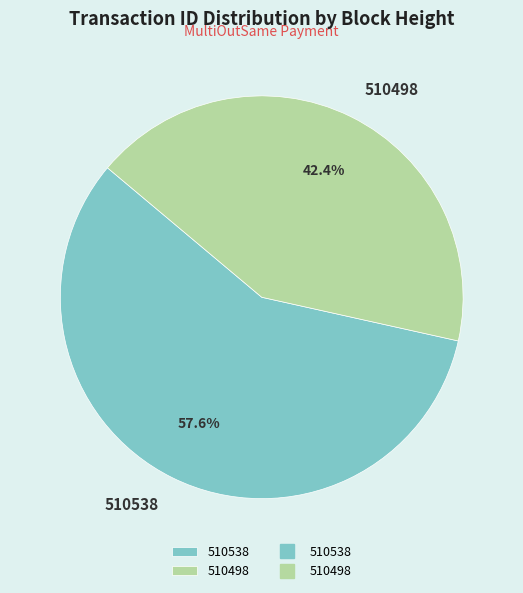

What portion of the pie excludes 510538?

42.4%